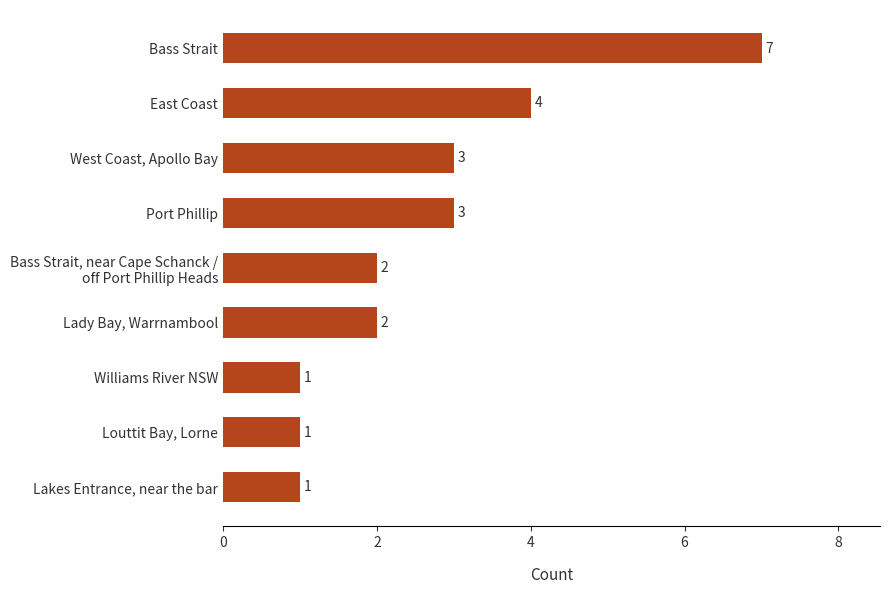

What is the maximum value shown in the chart?

7